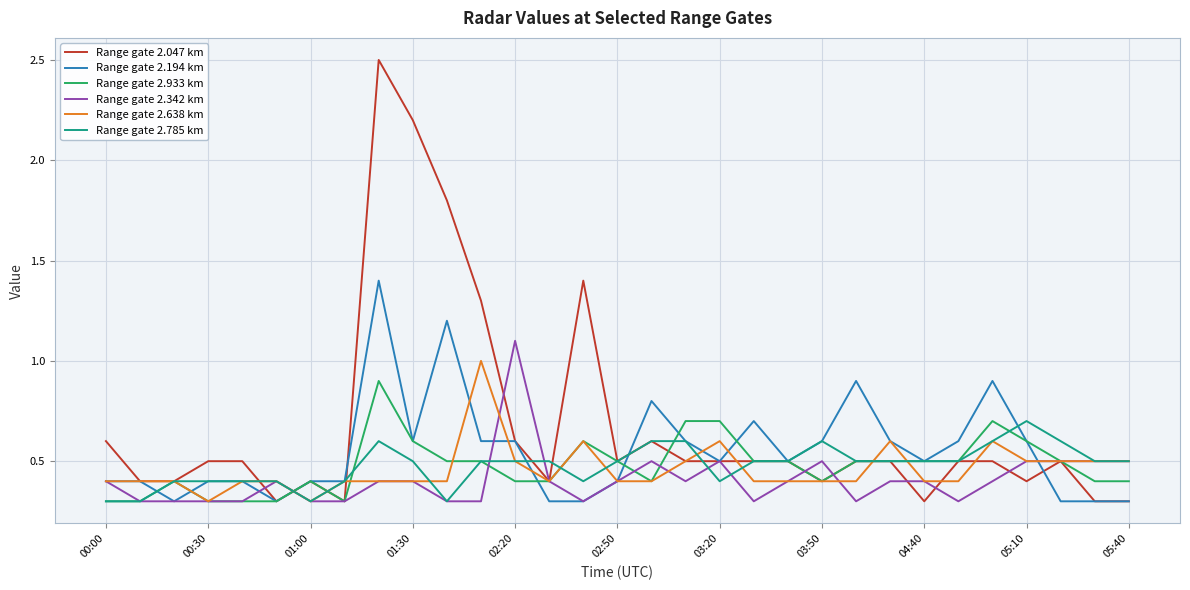

List the series in order of their peak value, highest first.

Range gate 2.047 km, Range gate 2.194 km, Range gate 2.342 km, Range gate 2.638 km, Range gate 2.933 km, Range gate 2.785 km